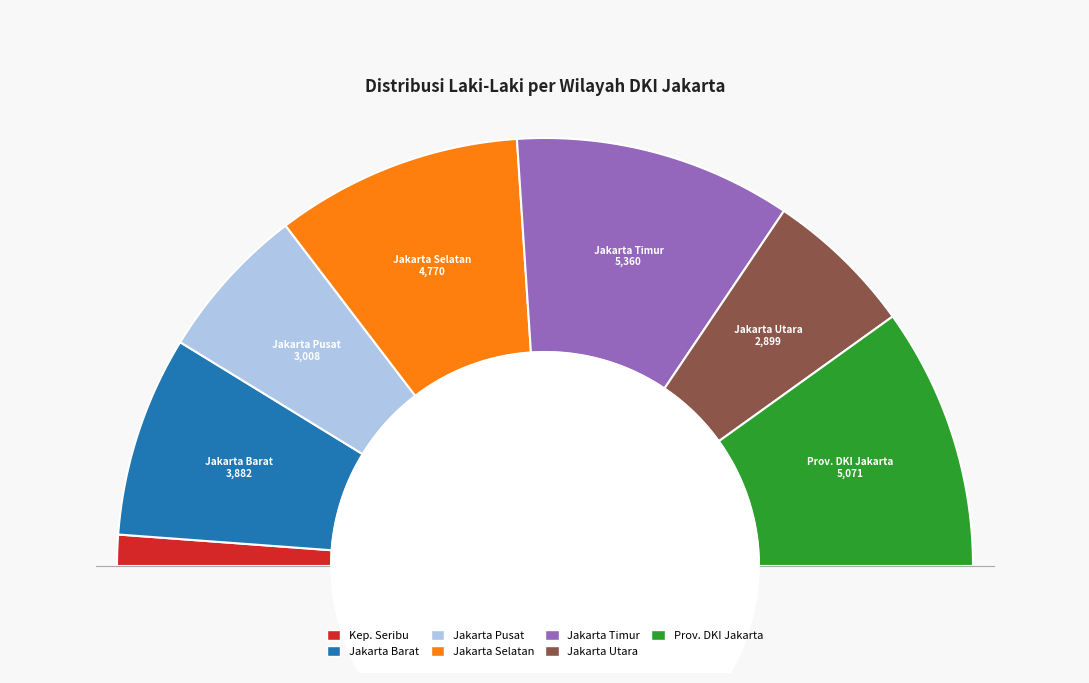

Does the chart have visible grid lines?

No